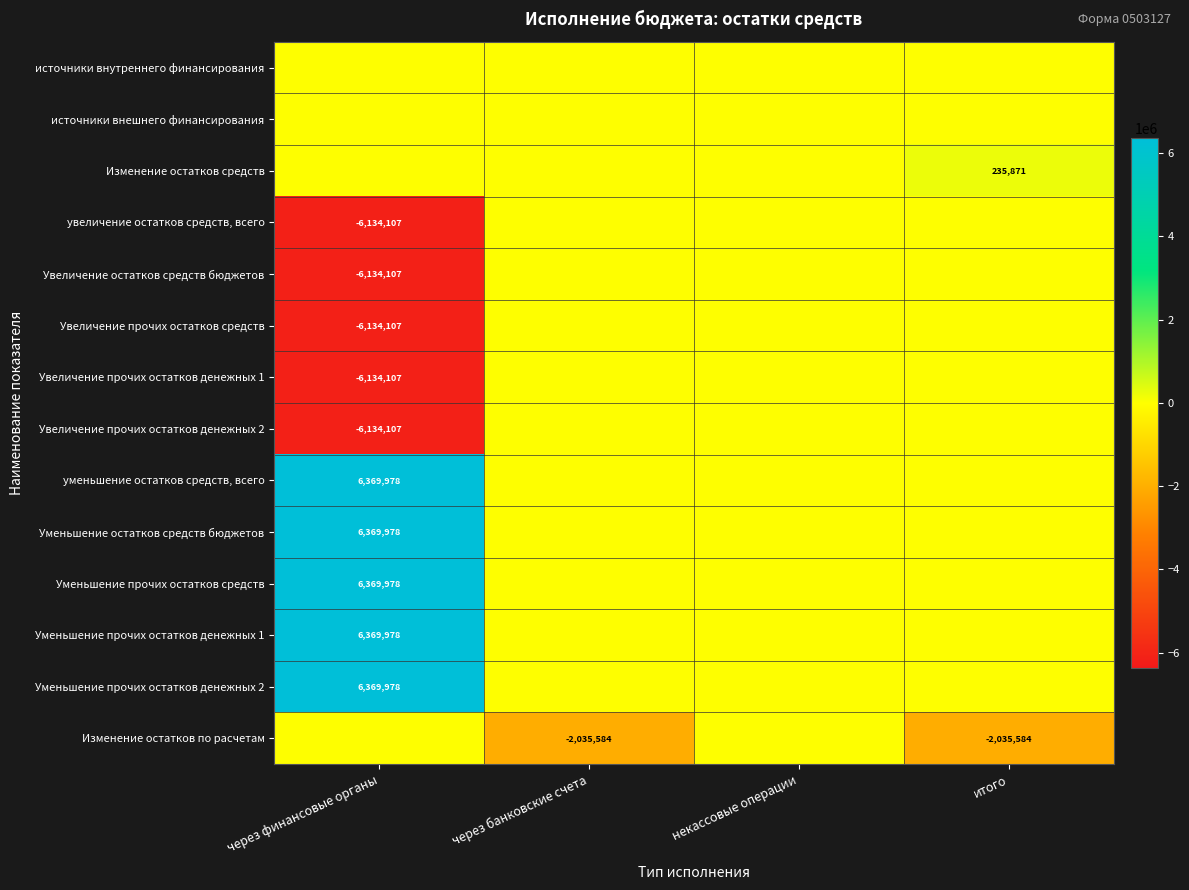

True or false: увеличение остатков средств, всего has a value of -6134107 at через финансовые органы.

True